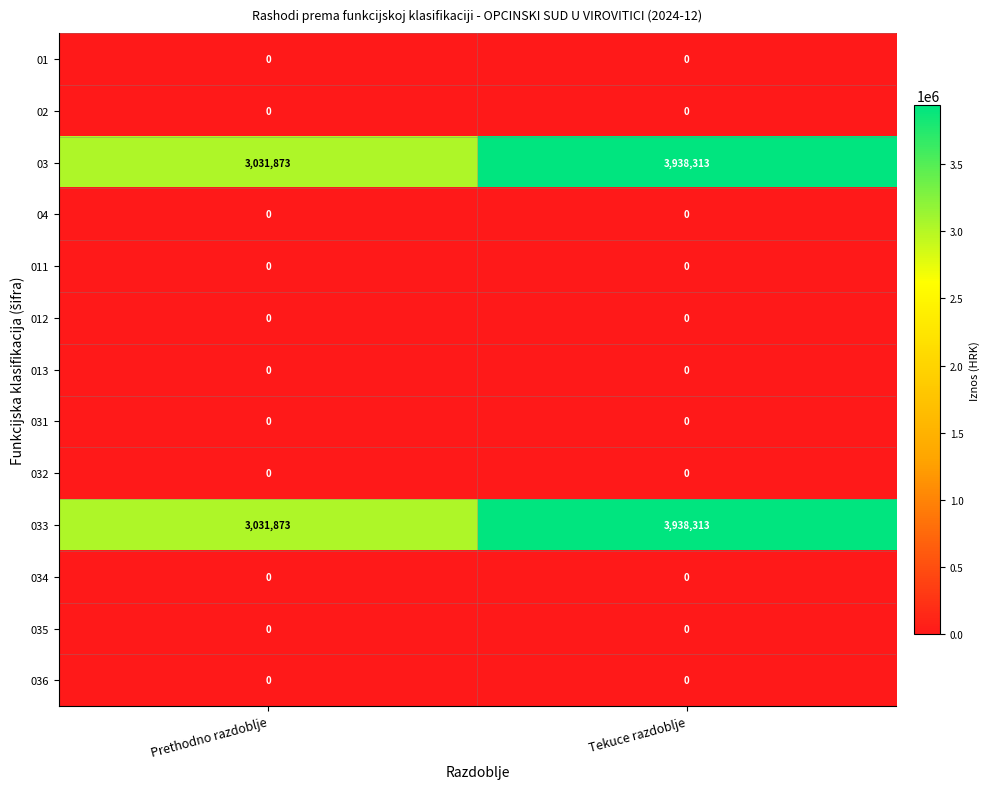

What is the highest value of the 03 series?

3938313